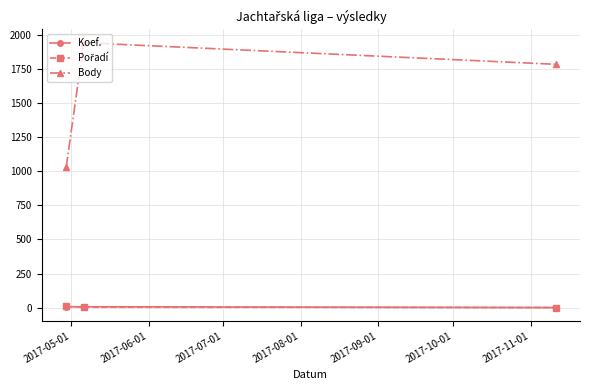

What is the lowest value of the Body series?

1027